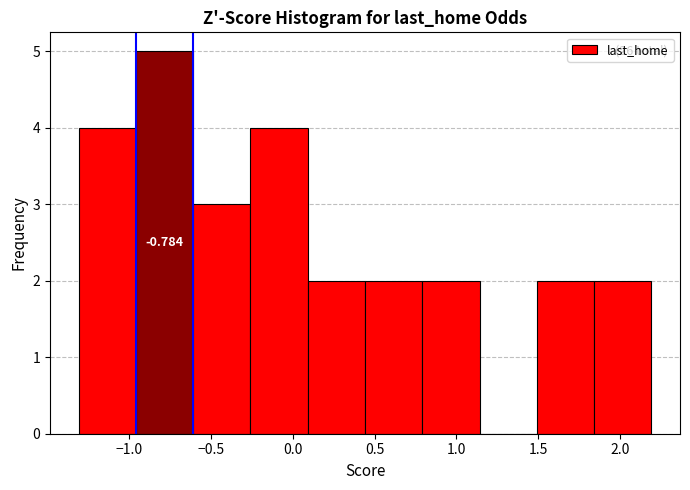

Over which range of the x-axis is the bar tallest?

-0.95 to -0.60